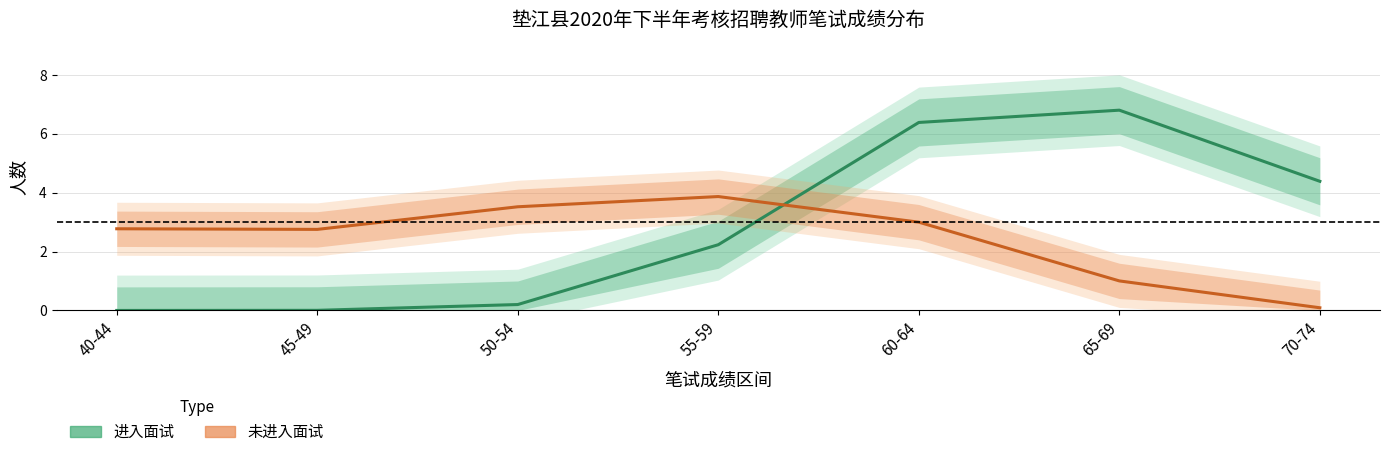

At which category is the sum across all series the highest?

60-64